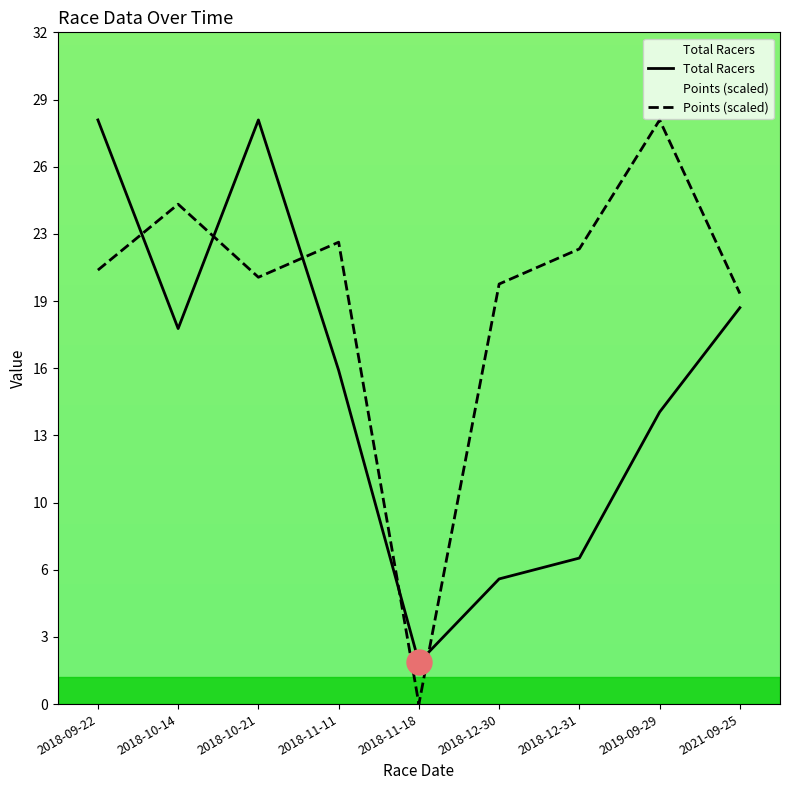

True or false: Total Racers and Points (scaled) cross at least once.

True